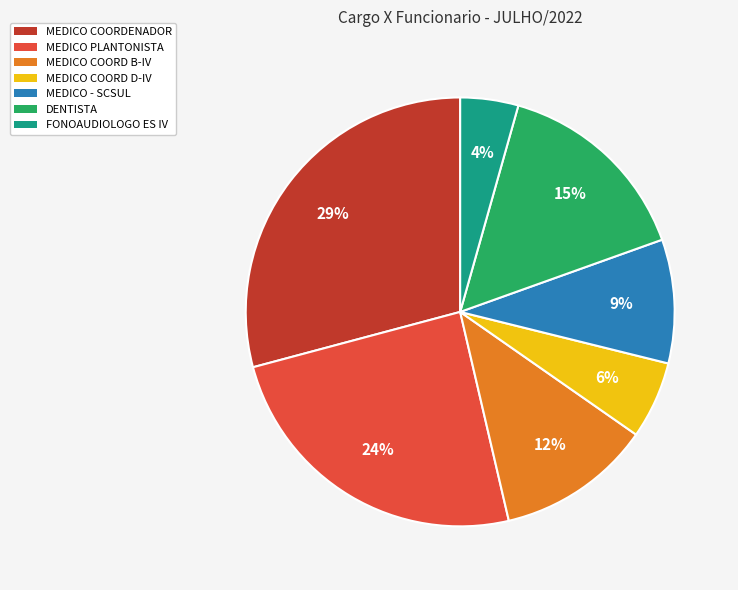

Combined, do FONOAUDIOLOGO ES IV and MEDICO COORD D-IV account for over 50%?

No